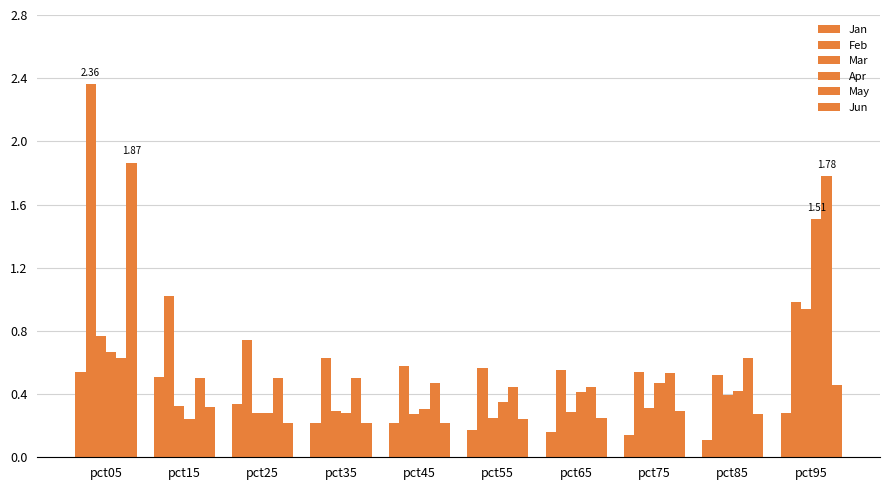

Which series has the largest total across all categories?

Feb